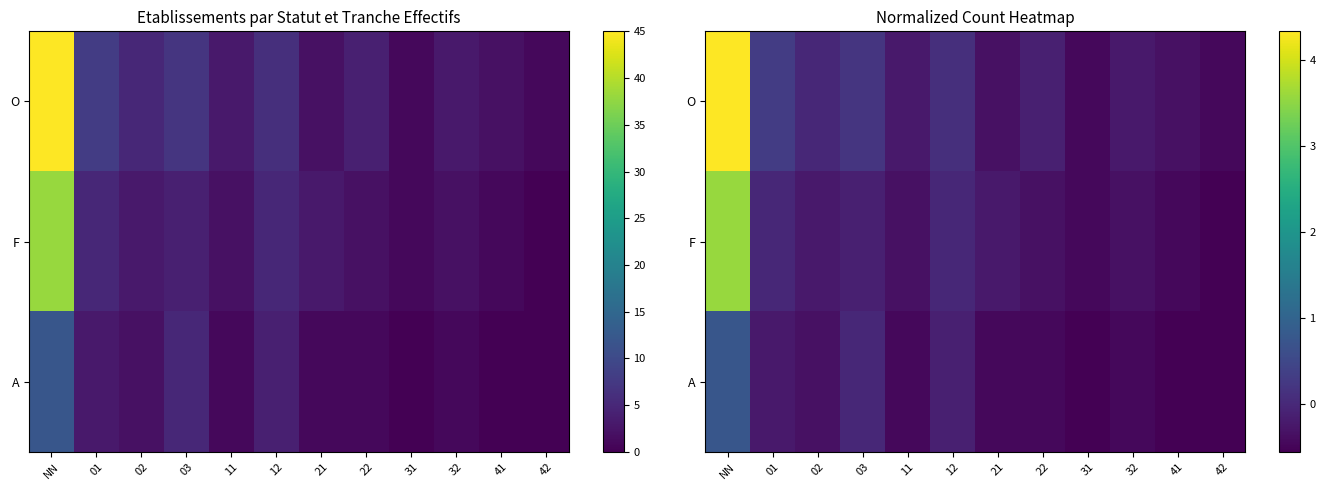

What is the average value of the A series?

-0.3